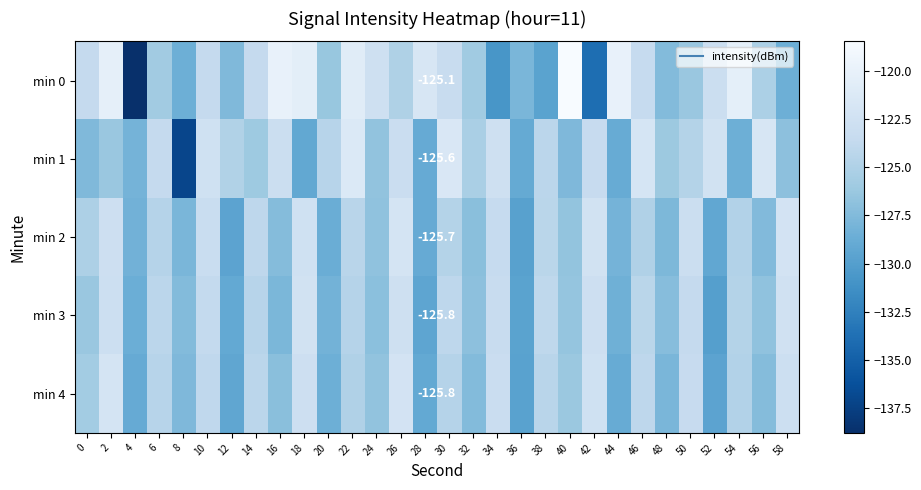

Which series has the largest total across all categories?

min 0